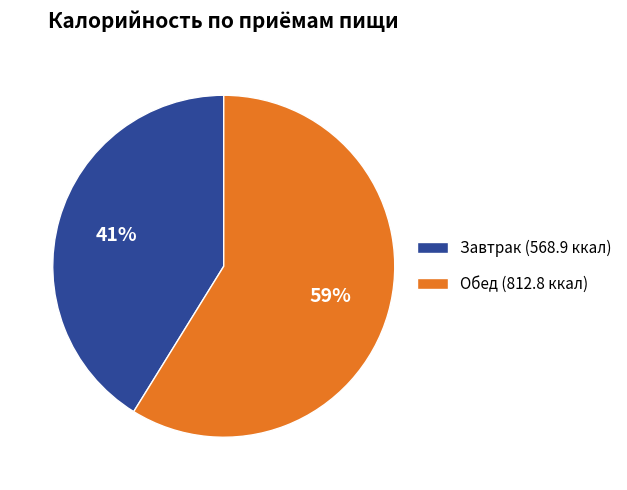

Count the number of slices in the pie.

2